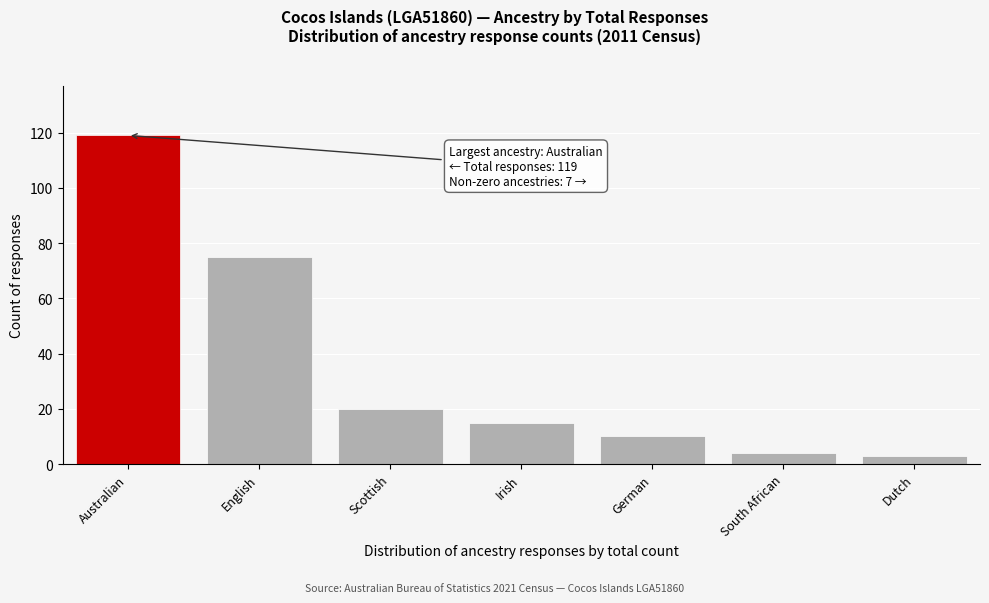

Reading left to right, transcribe all the data shown in this chart.

Australian=119	English=75	Scottish=20	Irish=15	German=10	South African=4	Dutch=3